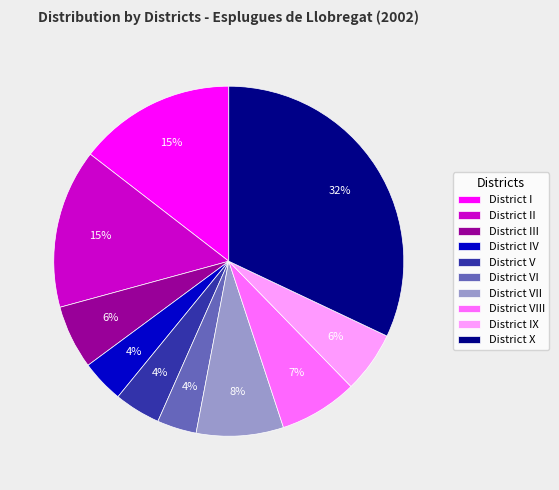

Combined, do District VI and District II account for over 50%?

No